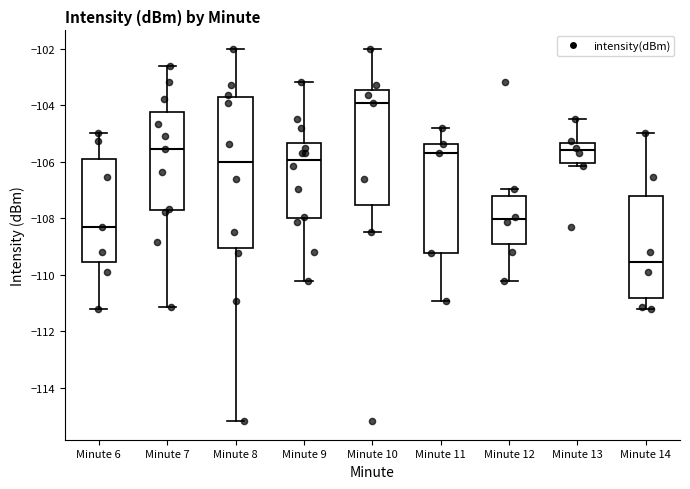

Which box's median line is the highest?

Minute 10